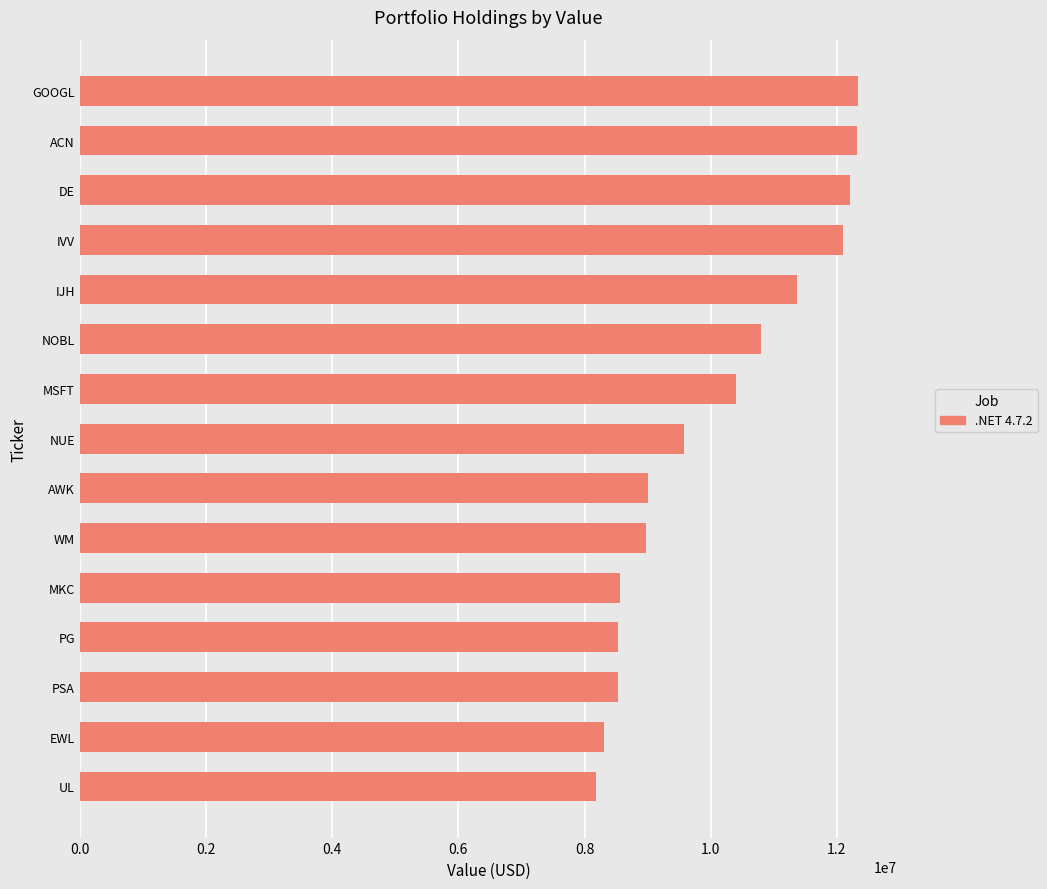

Between MKC and WM, which is larger?

WM